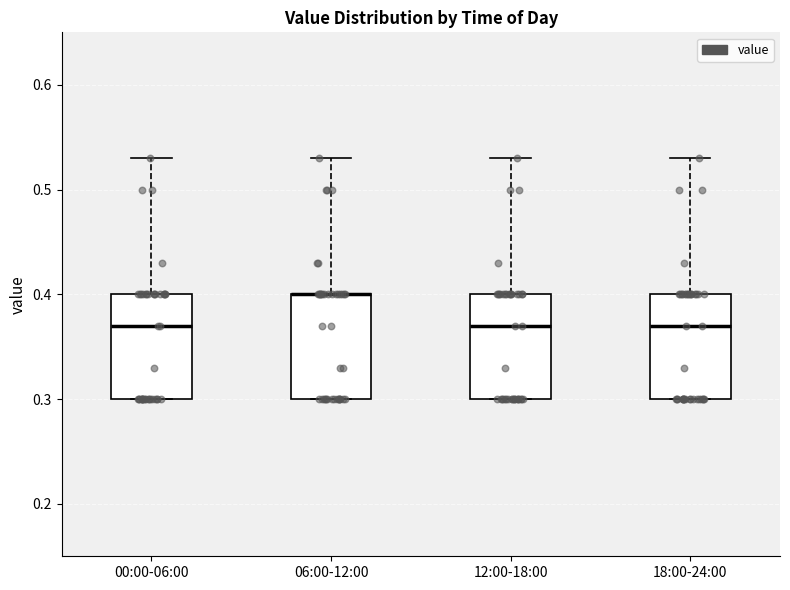

Reading left to right, read every box against the y-axis: the position of its median line, the range the box covers, and the ends of its whiskers. The values are not printed on the chart, so give them approximately, as read against the axis.

00:00-06:00: median 0.37, box 0.30 to 0.40, whiskers 0.30 to 0.53
06:00-12:00: median 0.40 (drawn on the box's upper edge), box 0.30 to 0.40, whiskers 0.30 to 0.53
12:00-18:00: median 0.37, box 0.30 to 0.40, whiskers 0.30 to 0.53
18:00-24:00: median 0.37, box 0.30 to 0.40, whiskers 0.30 to 0.53